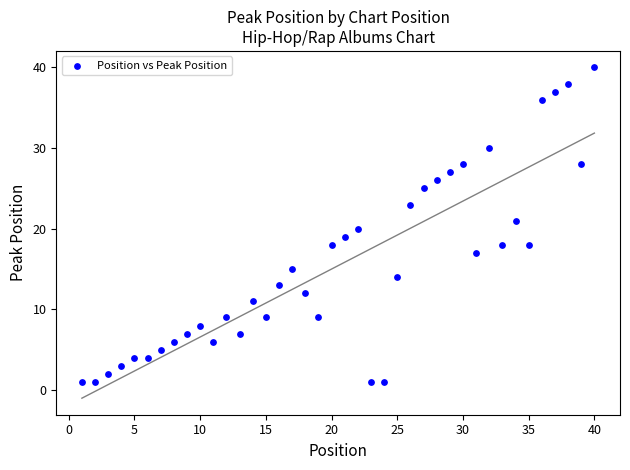

What is the range of X values (max minus min)?

39